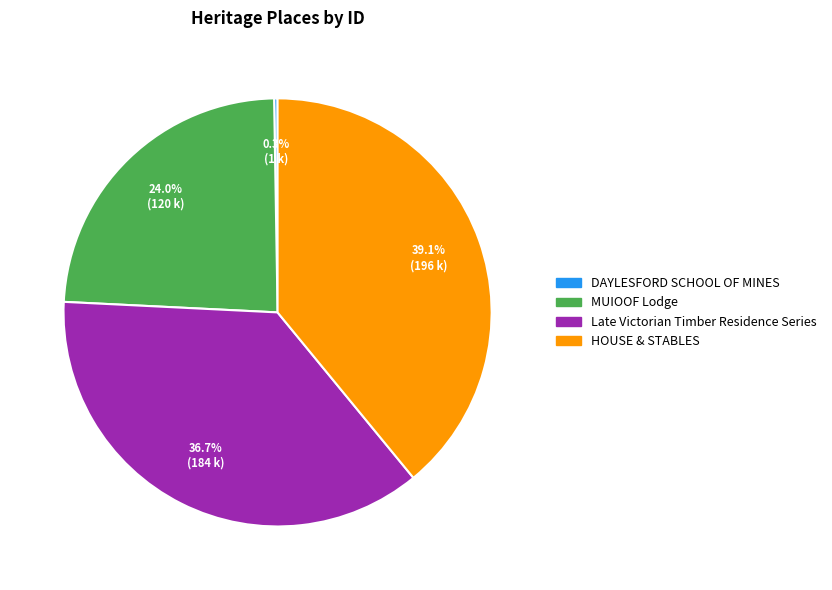

To the nearest percent, what is the difference between the largest and smallest slice percentages?

39%